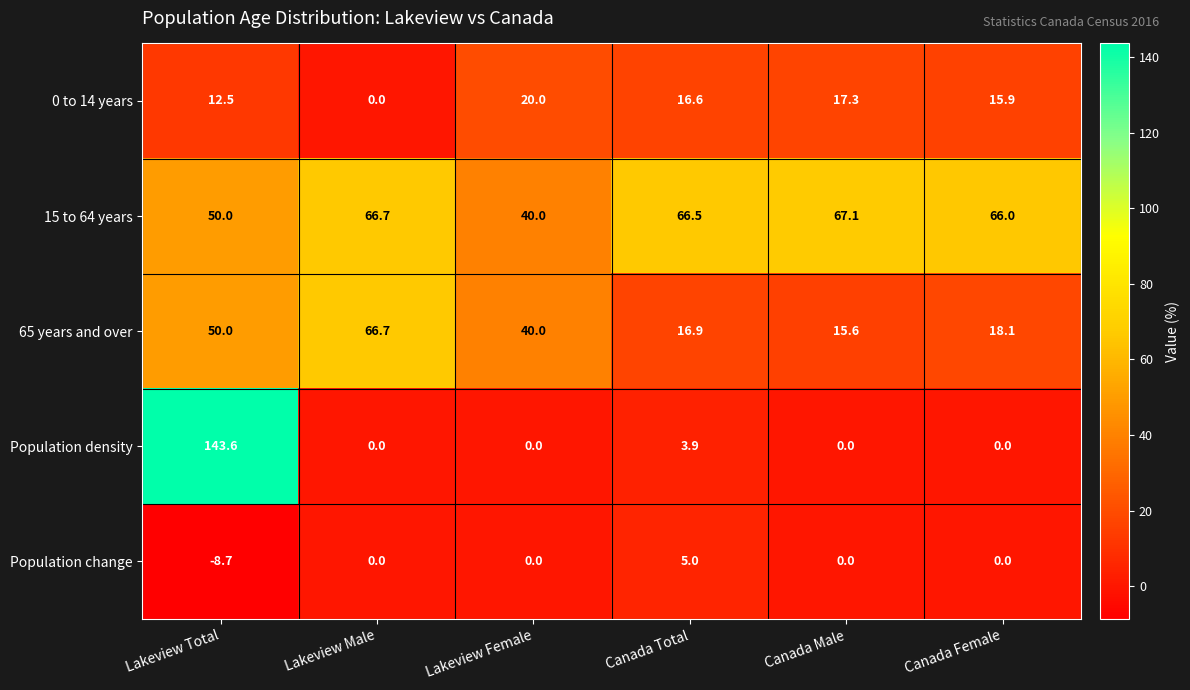

List the series in order of their peak value, lowest first.

Population change, 0 to 14 years, 65 years and over, 15 to 64 years, Population density